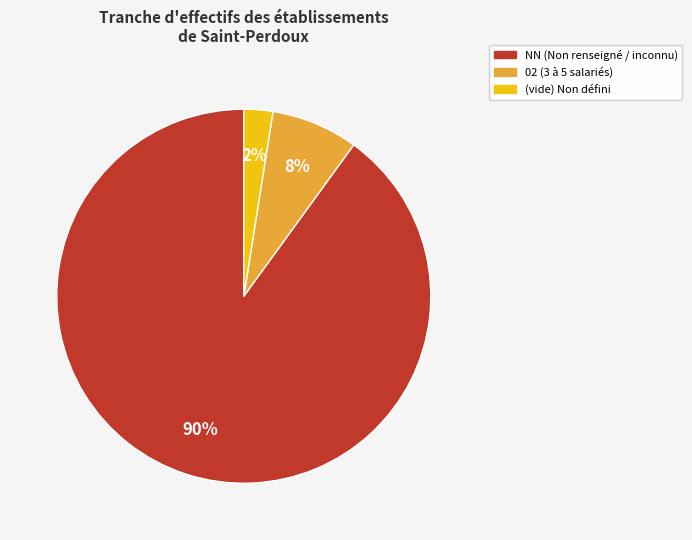

To the nearest percent, what is the average slice percentage?

33%